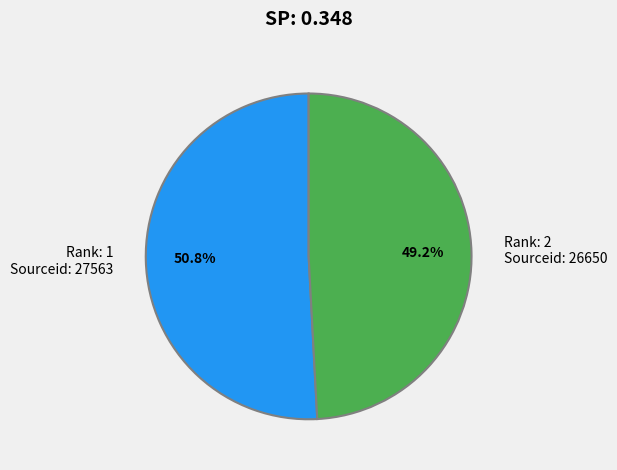

Approximately how many times larger is the value at Rank: 2 Sourceid: 26650 compared to Rank: 1 Sourceid: 27563?

1.0